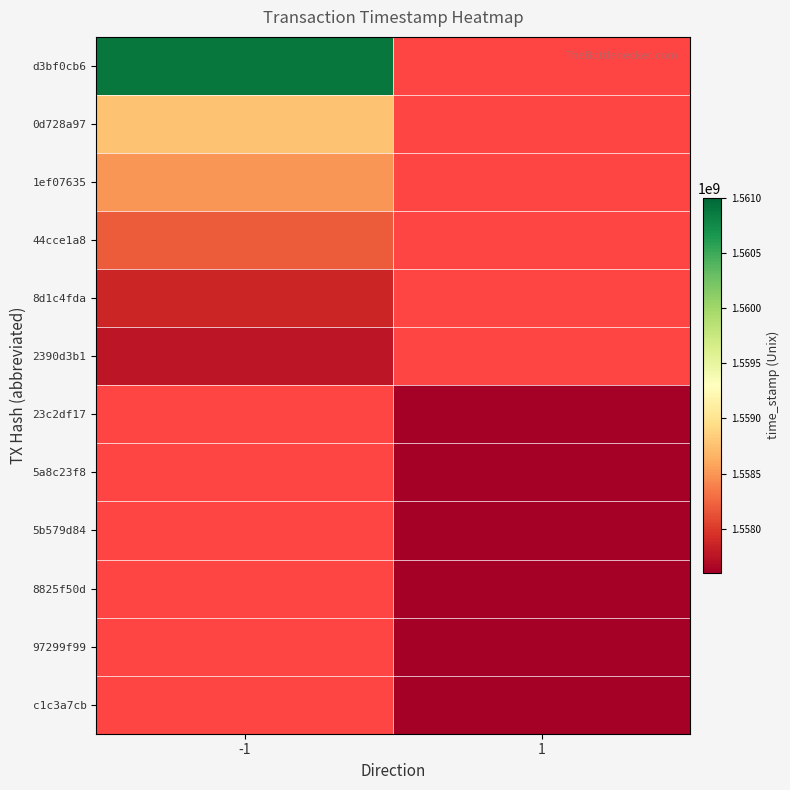

What is the total value across all series at -1?

9351969174